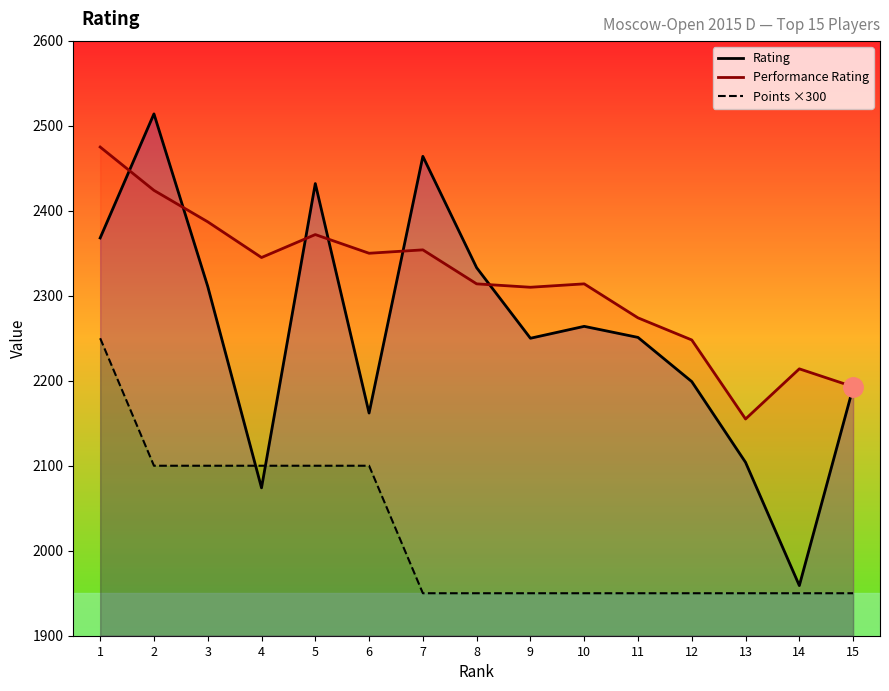

What is the maximum value for Rating?

2514